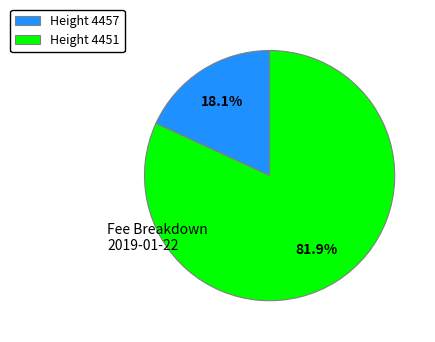

Does Height 4451 represent more than half of the total?

Yes